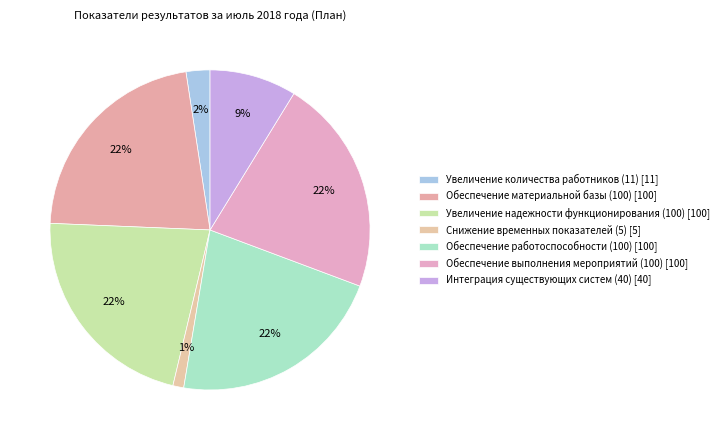

To the nearest percent, what portion does Увеличение надежности функционирования (100) represent?

22%